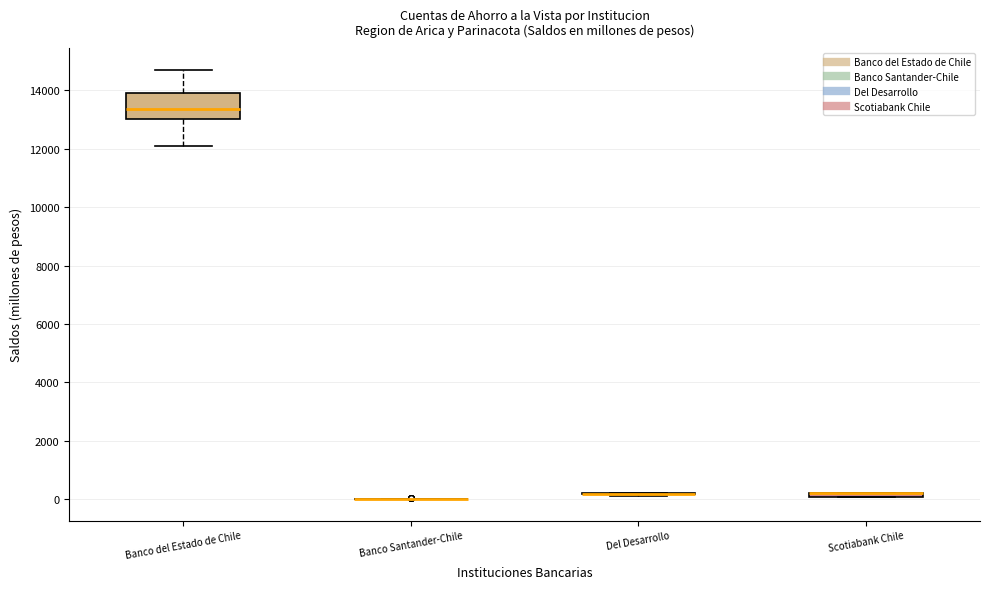

Which box is the tallest, from its lower edge to its upper edge?

Banco del Estado de Chile